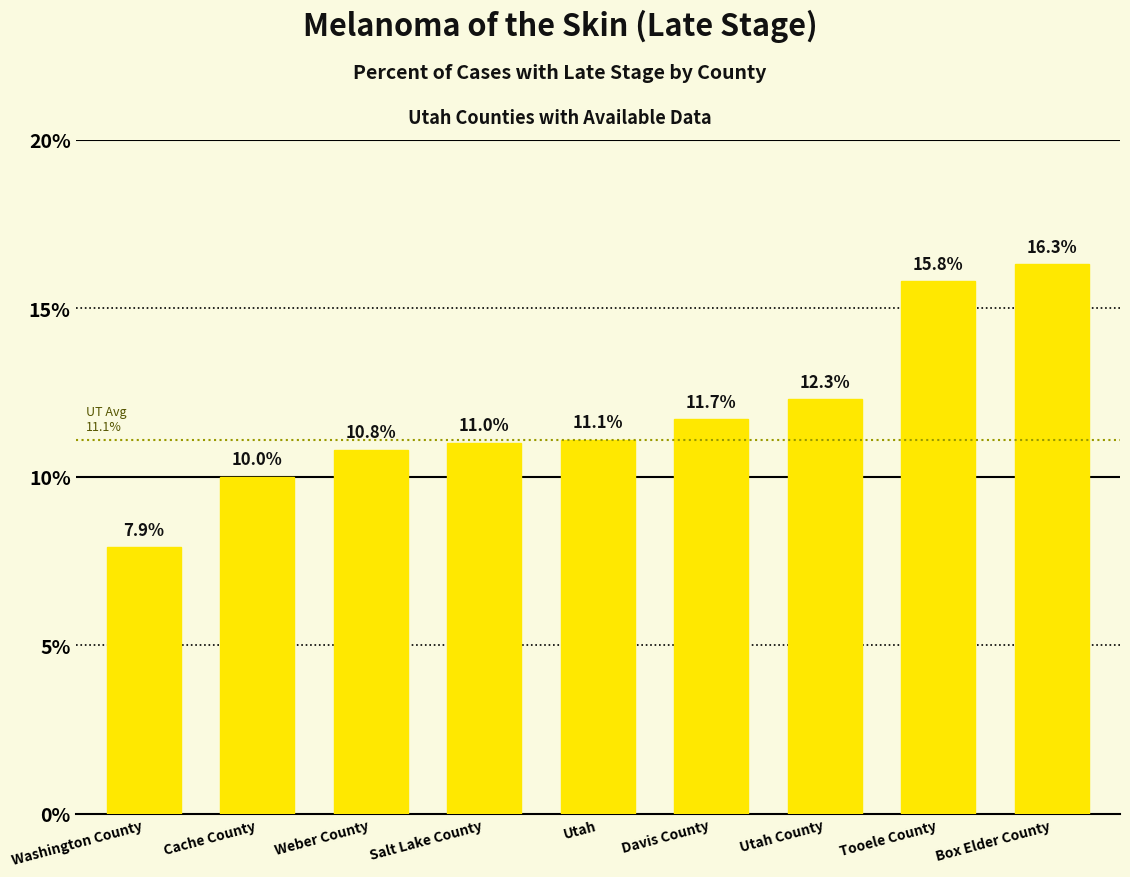

Rank the categories by value from lowest to highest.

Washington County, Cache County, Weber County, Salt Lake County, Utah, Davis County, Utah County, Tooele County, Box Elder County